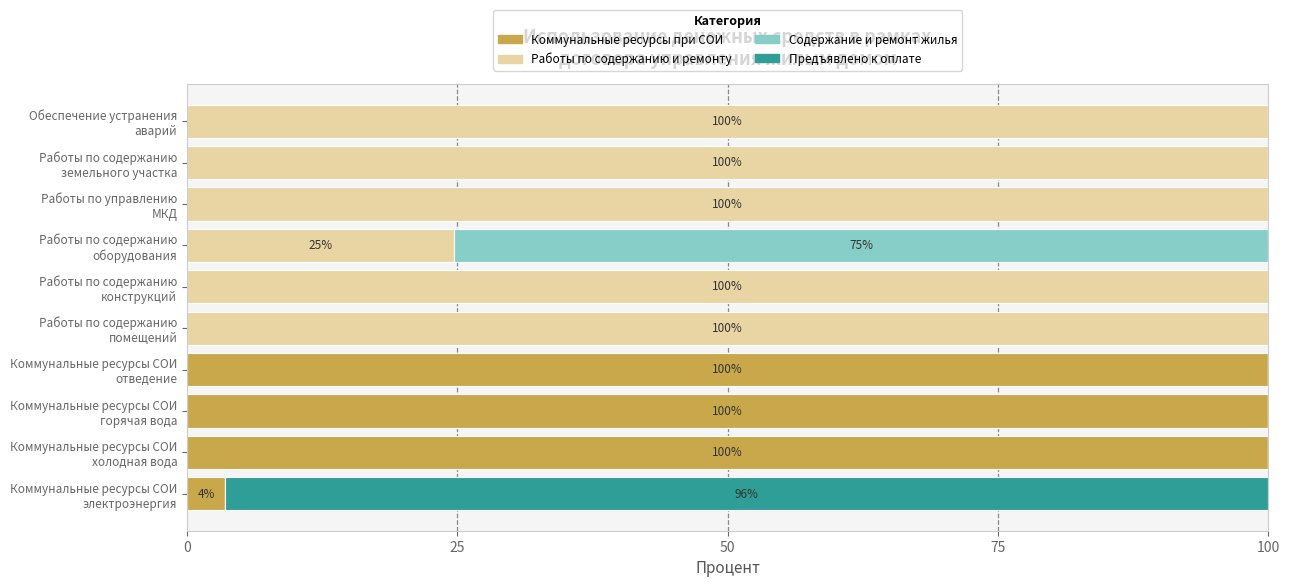

What is the maximum value for Коммунальные ресурсы при СОИ?

100.0